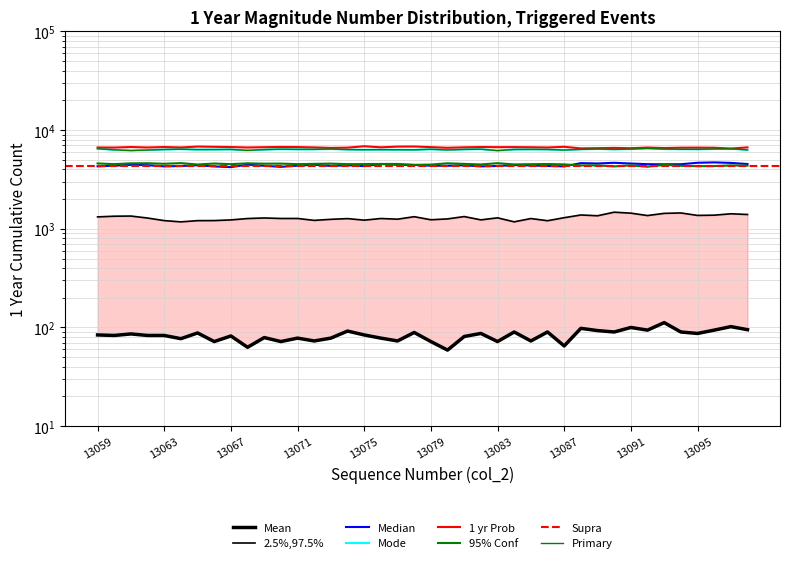

Where does the 95pct_Conf series first go above 4522?

13059